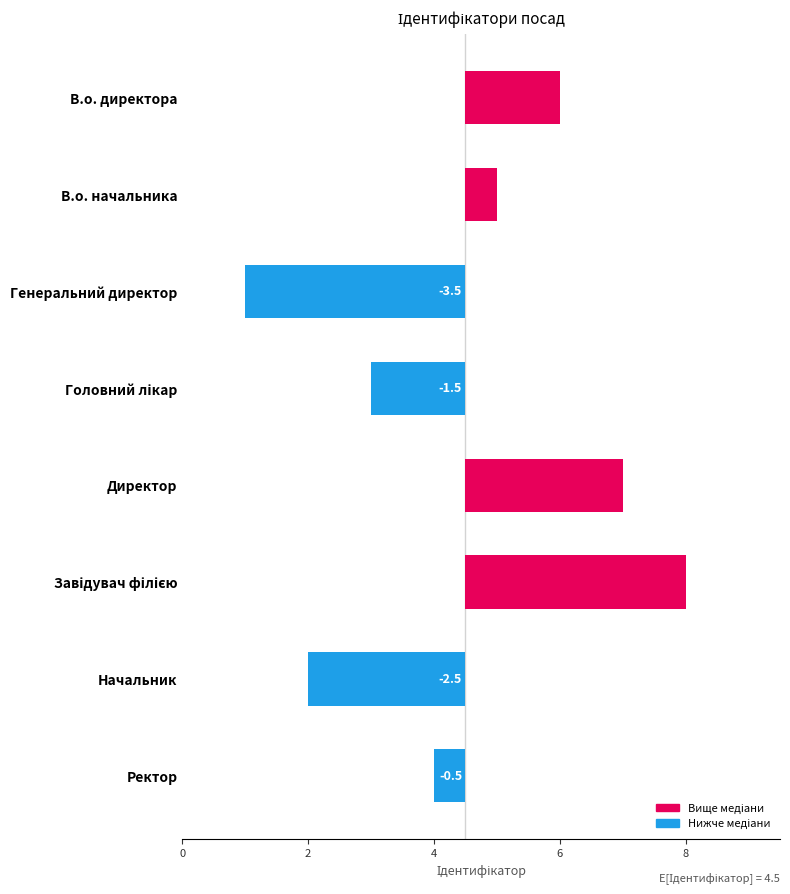

What is the change in value from 0 to 4?

-5.0